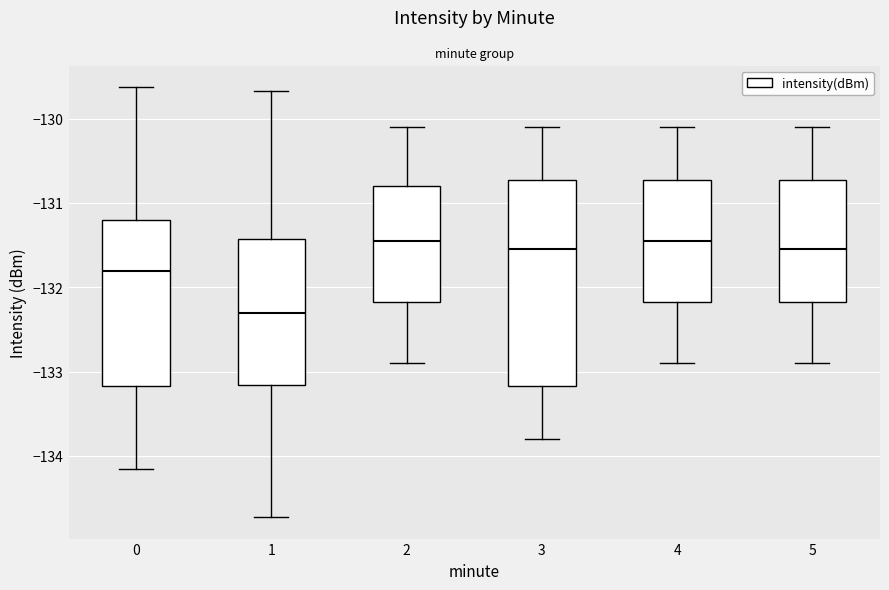

Where does the upper whisker of the box at x = 3 end on the y-axis? The values are not printed on the chart, so give them approximately, as read against the axis.

-130.1